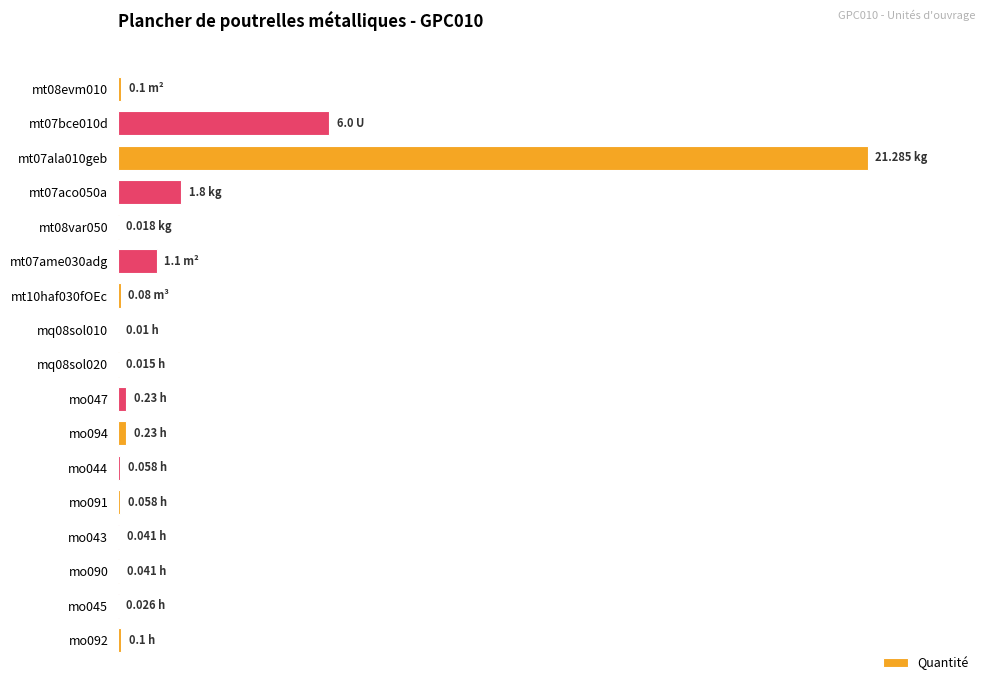

Rank the categories by value from highest to lowest.

mt07ala010geb, mt07bce010d, mt07aco050a, mt07ame030adg, mo047, mo094, mt08evm010, mo092, mt10haf030fOEc, mo044, mo091, mo043, mo090, mo045, mt08var050, mq08sol020, mq08sol010